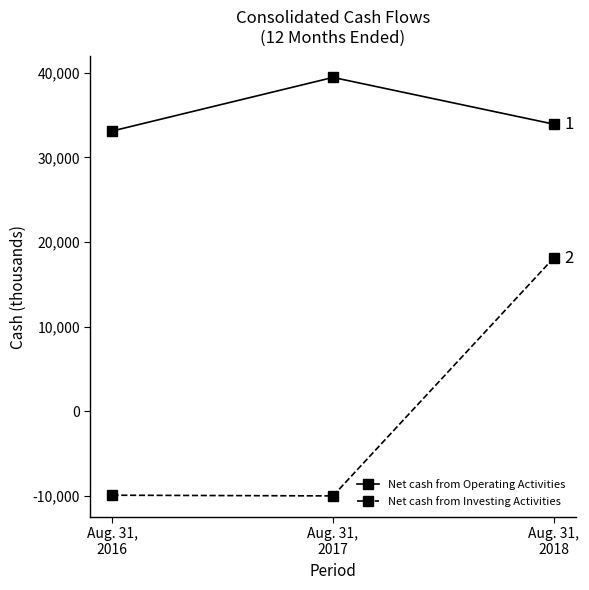

The value of Net cash from Operating Activities at Aug. 31,
2017 is 39449. True or false?

True